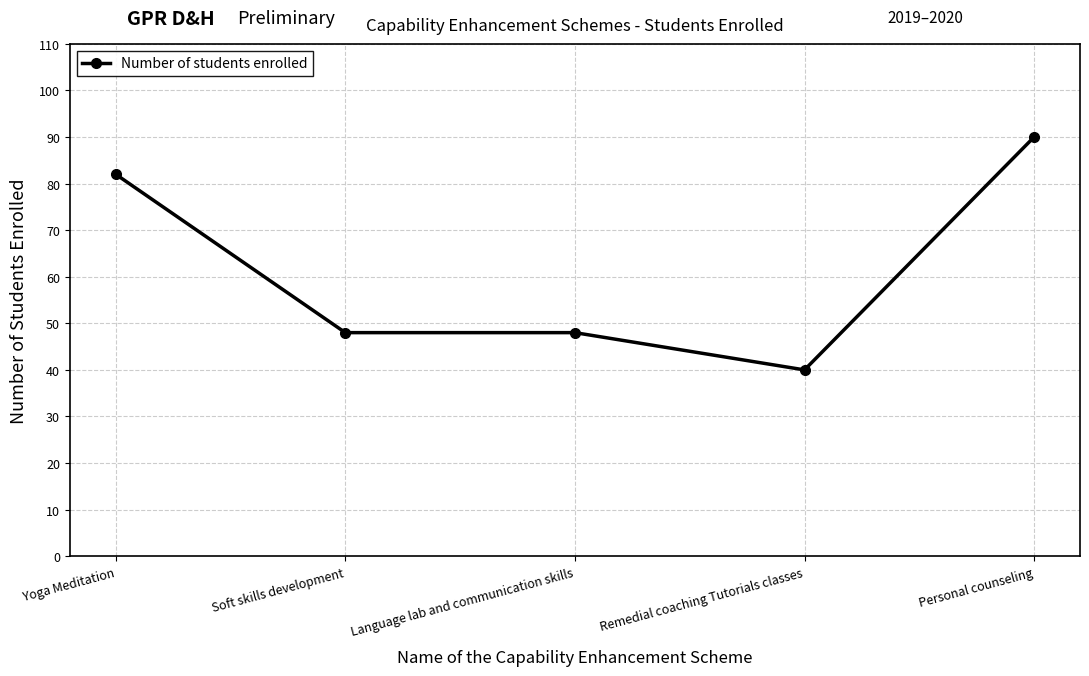

The value at Language lab and communication skills is 16. True or false?

False